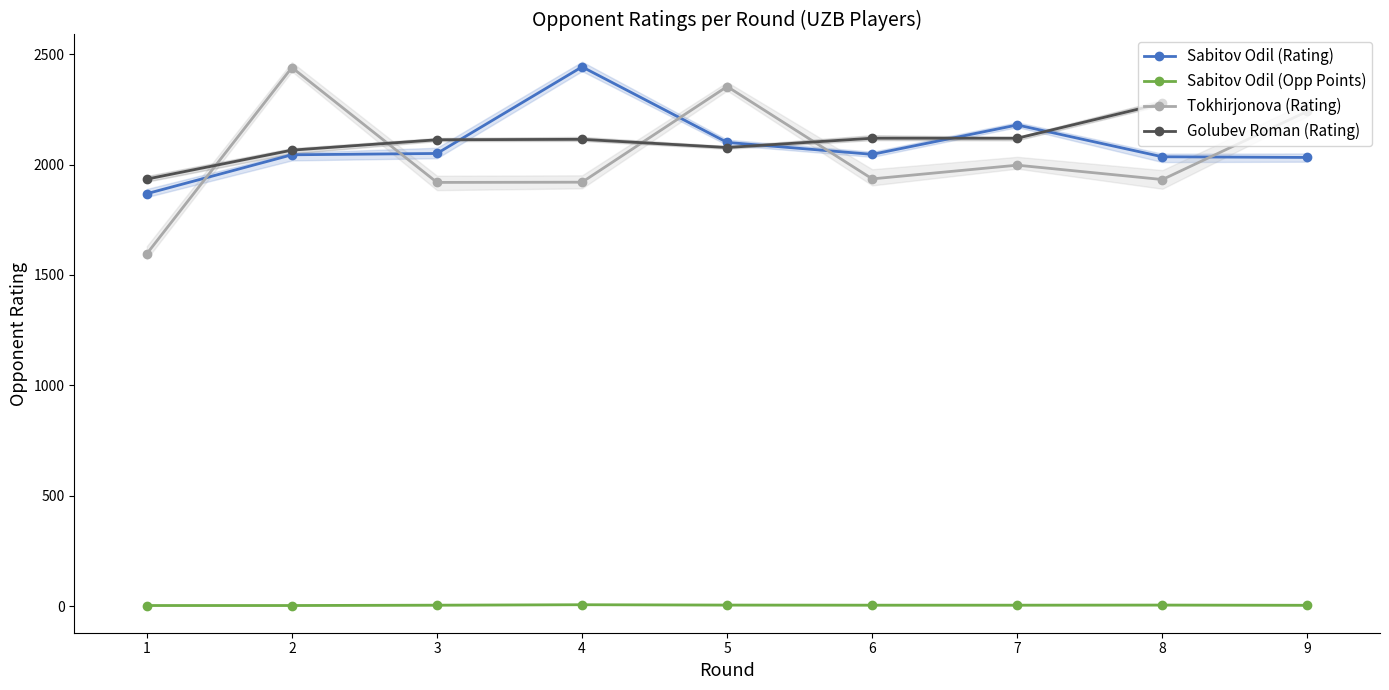

Which series ends up on top after the final intersection of Sabitov Odil (Rating) and Tokhirjonova (Rating)?

Tokhirjonova (Rating)